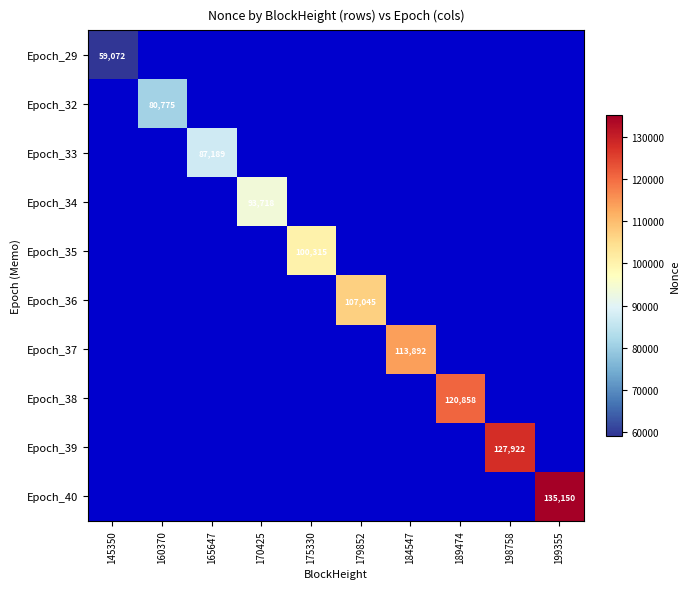

What is the difference between the maximum and second lowest values in the Epoch_35 series?

100315